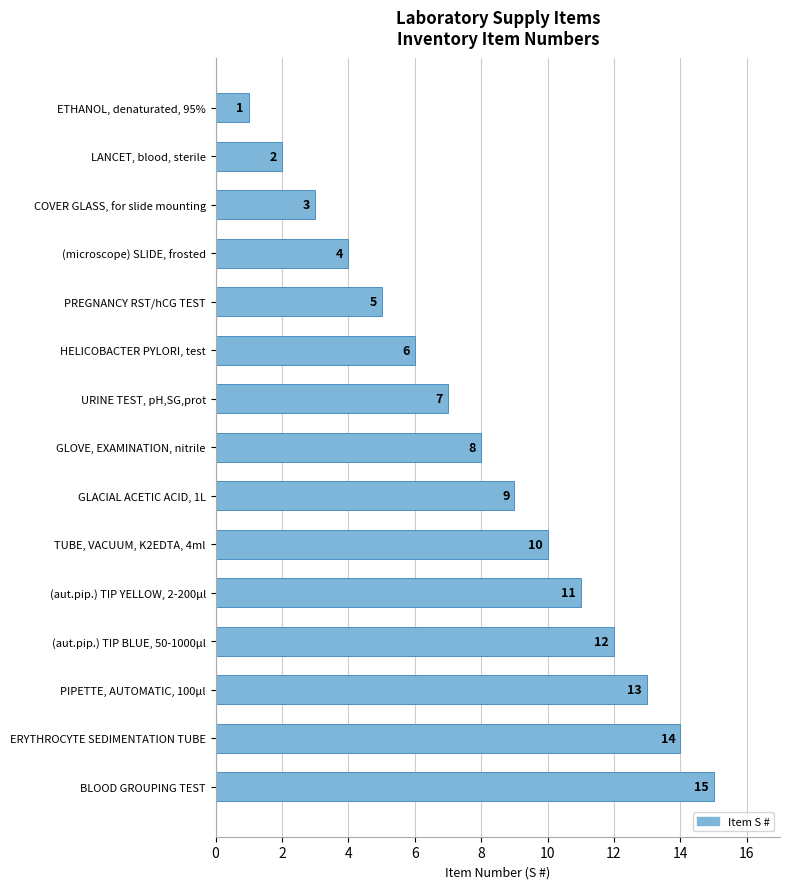

Does the chart contain stacked bars?

No